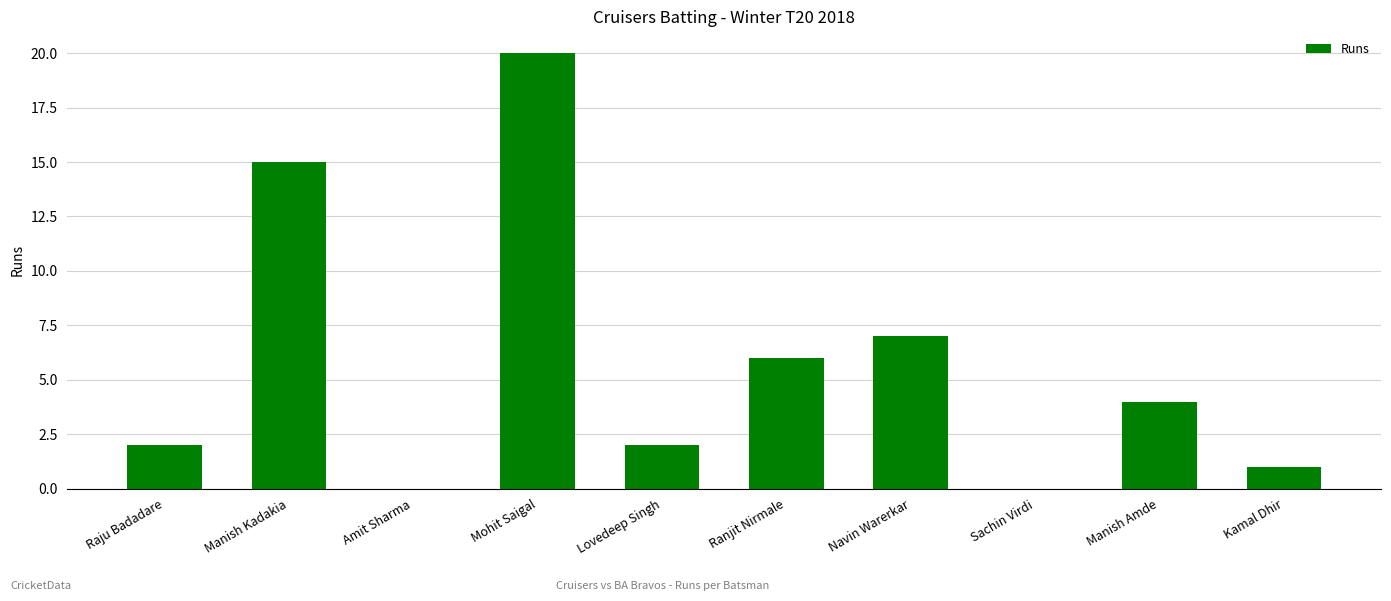

Reading right to left, extract all data points from this chart.

Kamal Dhir=1	Manish Amde=4	Sachin Virdi=0	Navin Warerkar=7	Ranjit Nirmale=6	Lovedeep Singh=2	Mohit Saigal=20	Amit Sharma=0	Manish Kadakia=15	Raju Badadare=2